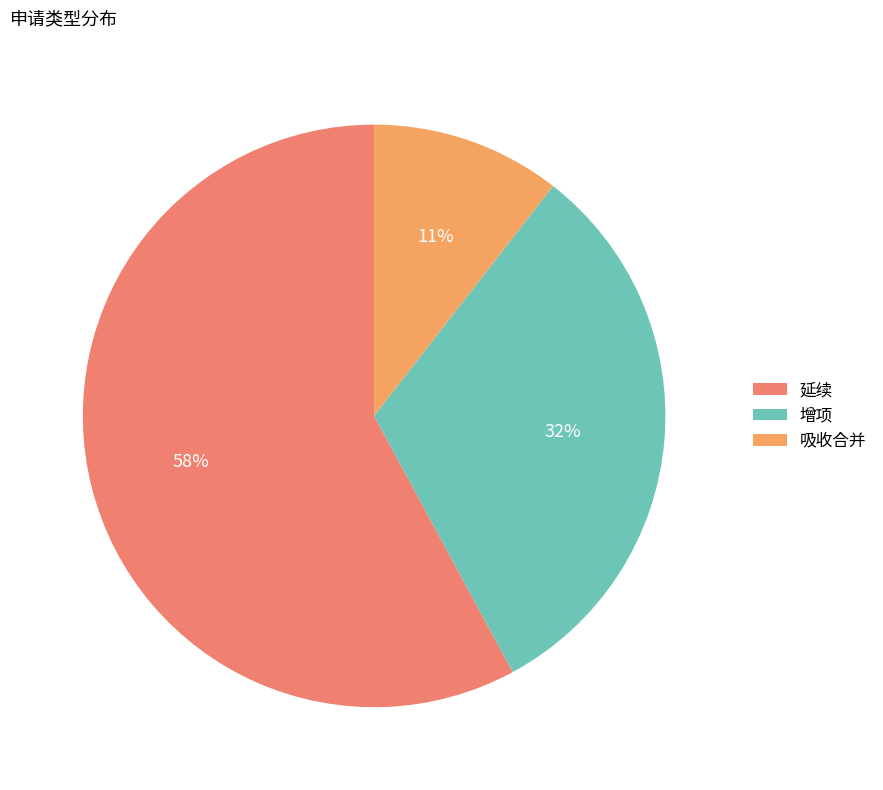

Does 吸收合并 account for over 50% of the chart?

No